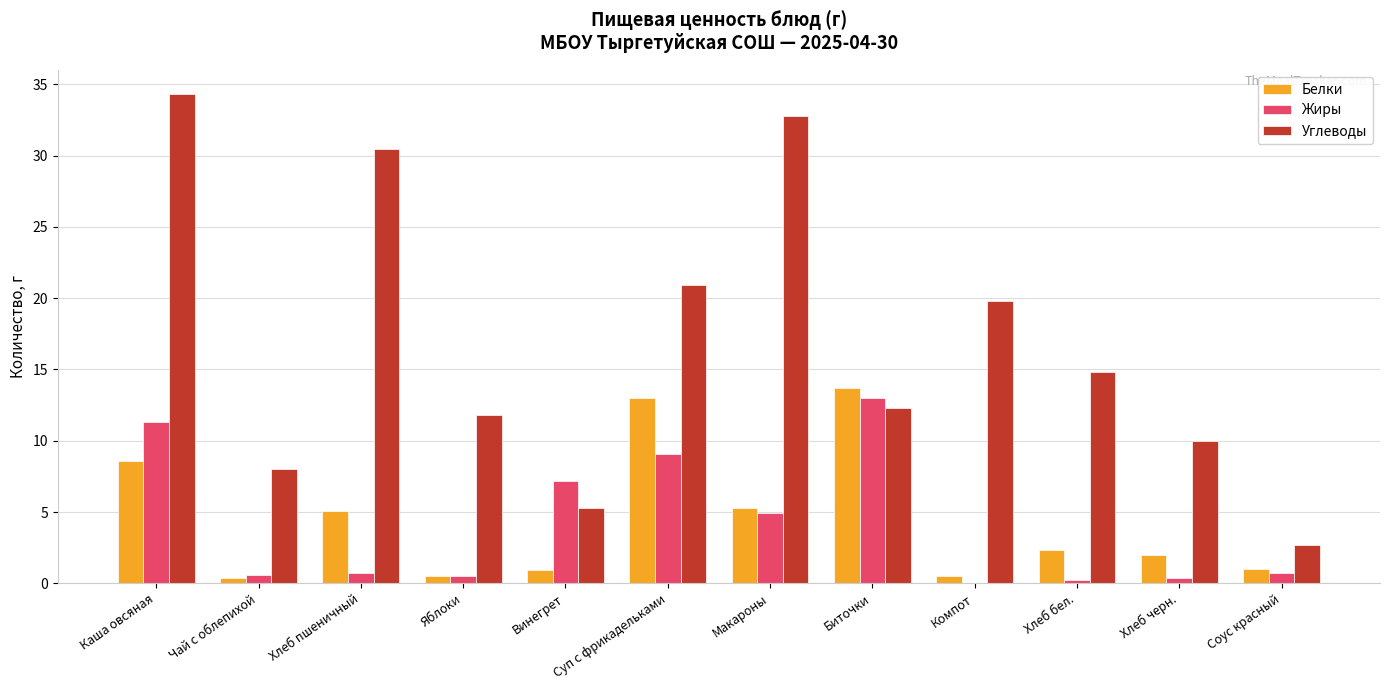

What is the highest value of the Белки series?

13.7